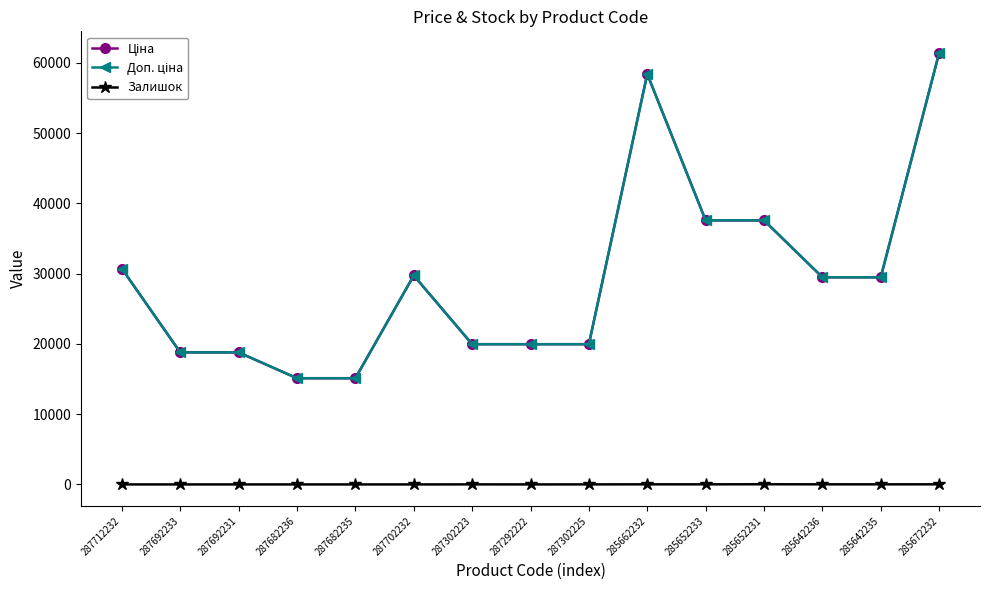

What is the label of the 7th point from the left?

287302223